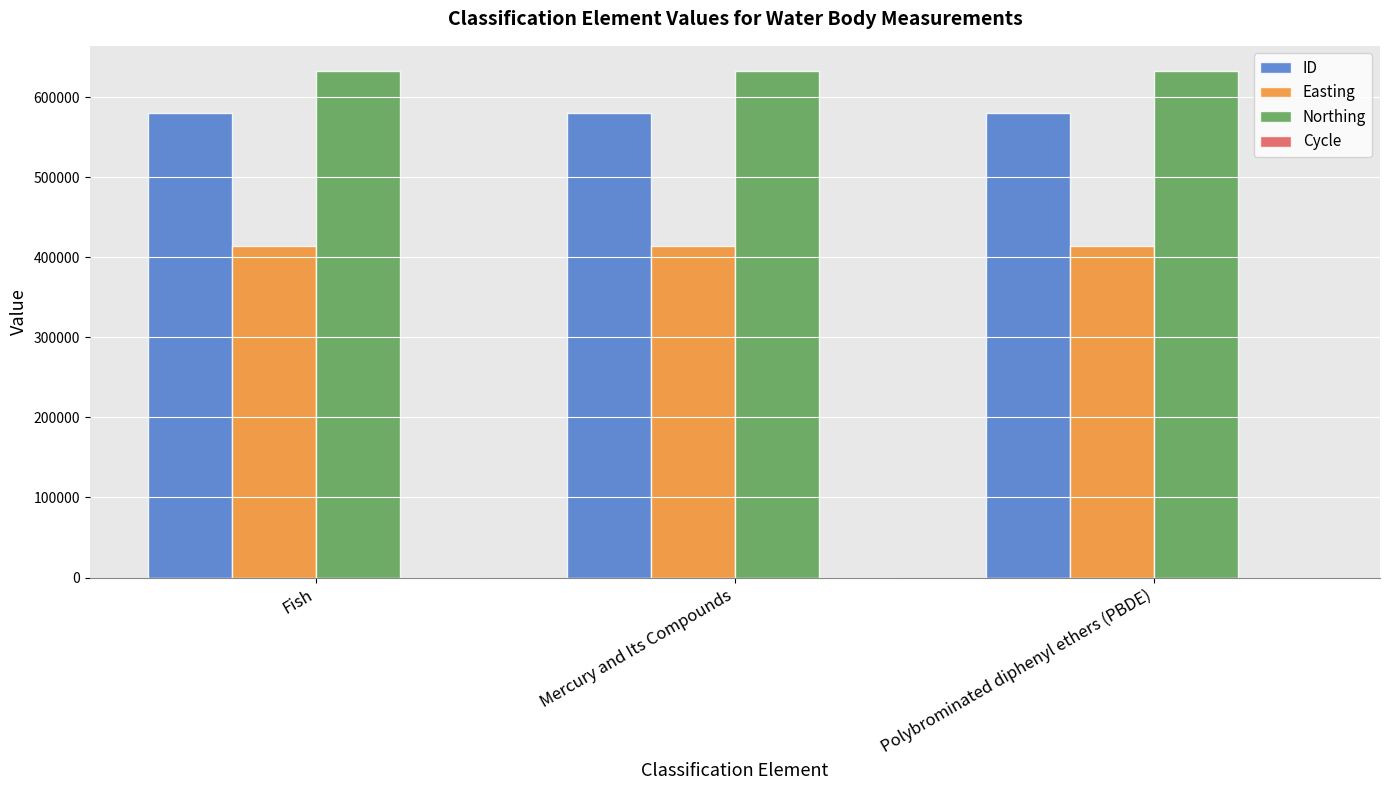

Are the bars grouped side by side (vs. stacked)?

Yes